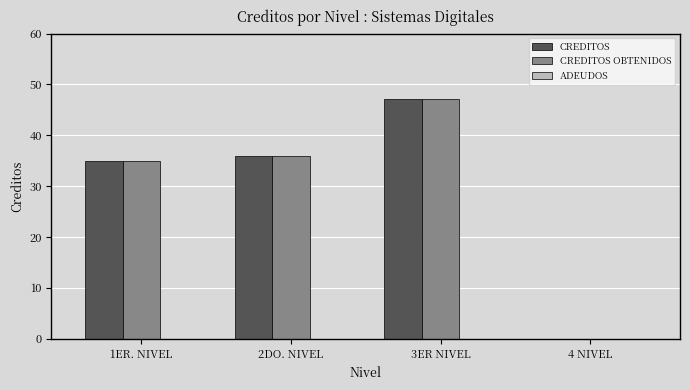

What is the sum of all CREDITOS OBTENIDOS values?

118.0